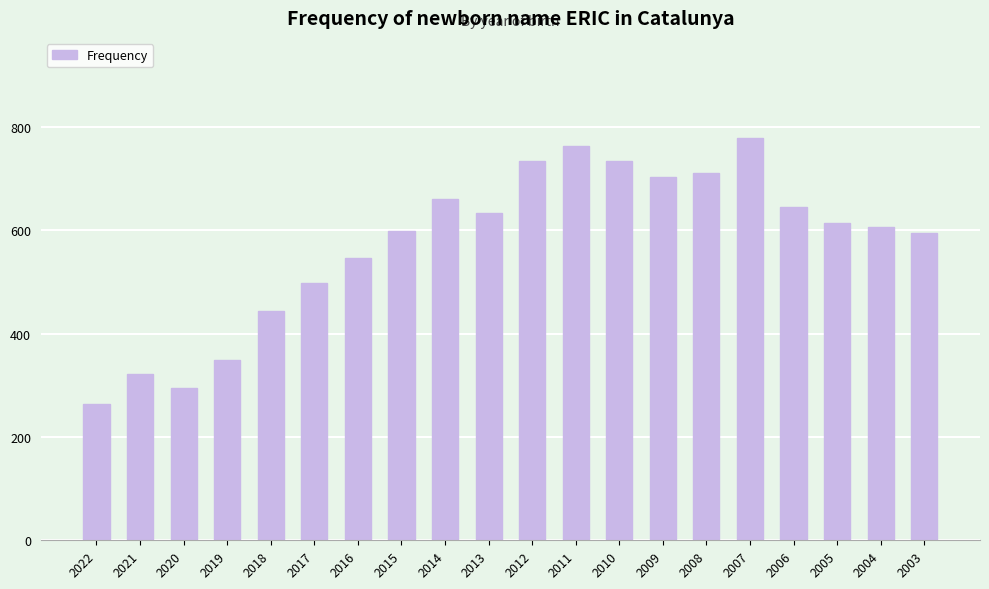

Read the value at 2013.

633